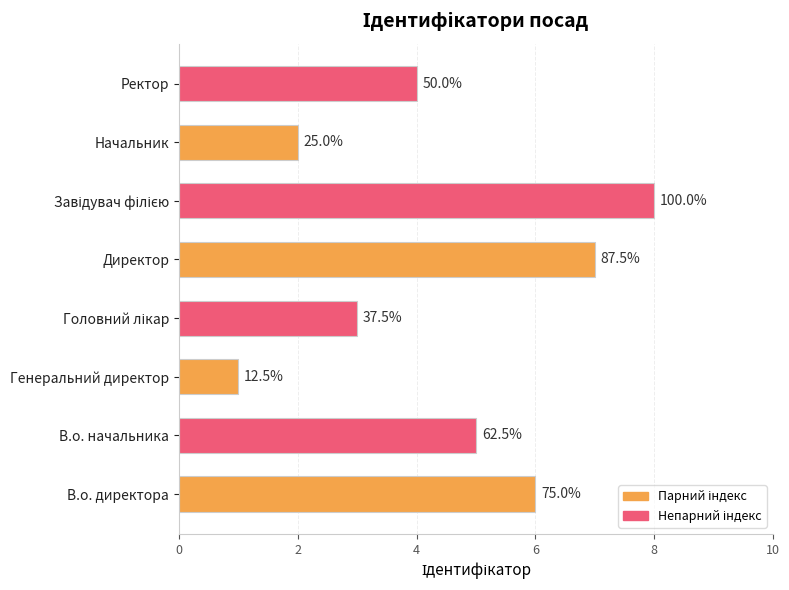

What is the minimum value shown in the chart?

1